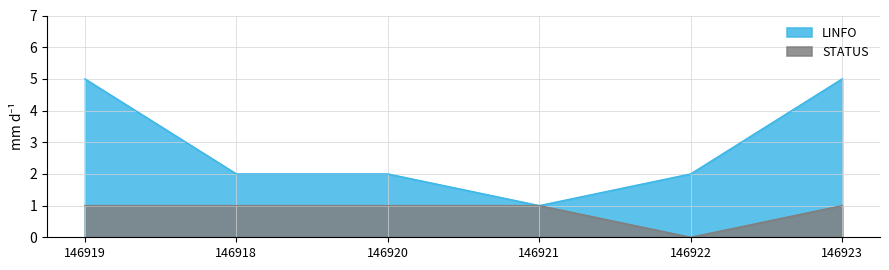

What is the spread (max minus min) of values at 146919?

4